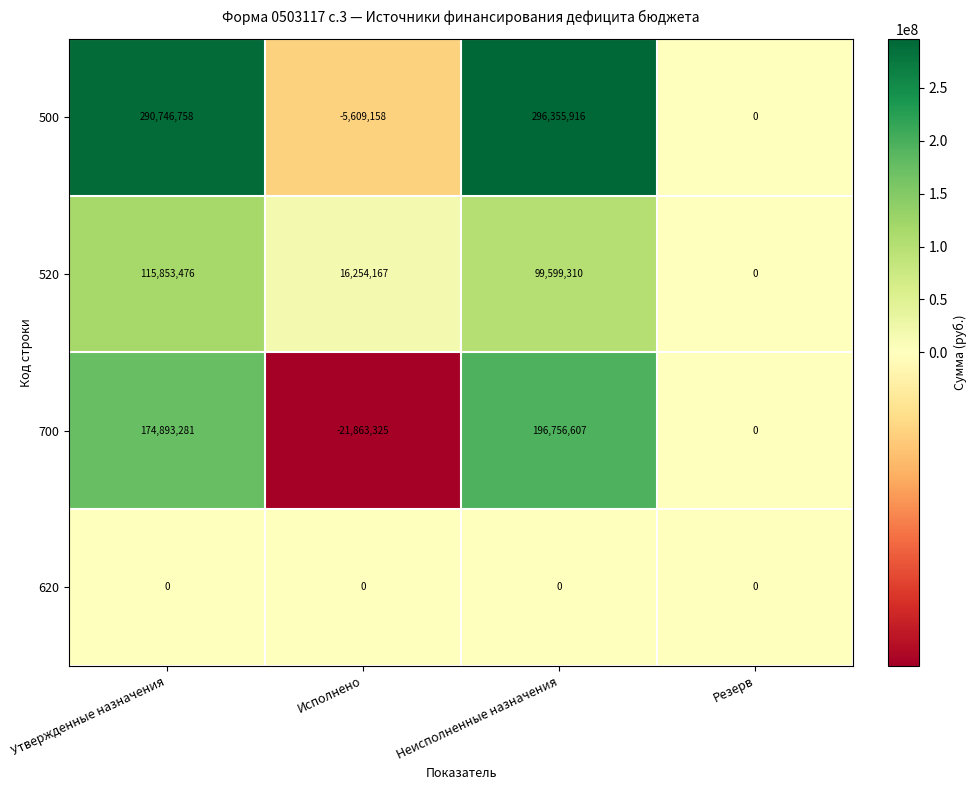

The value of 620 at Неисполненные назначения is 0. True or false?

True